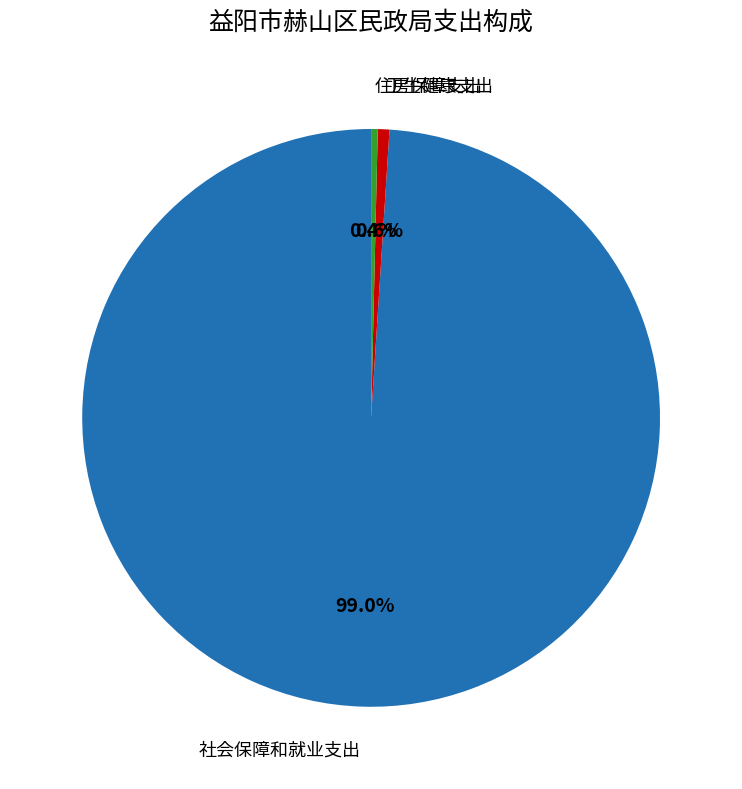

Is there any slice that represents more than half of the pie?

Yes